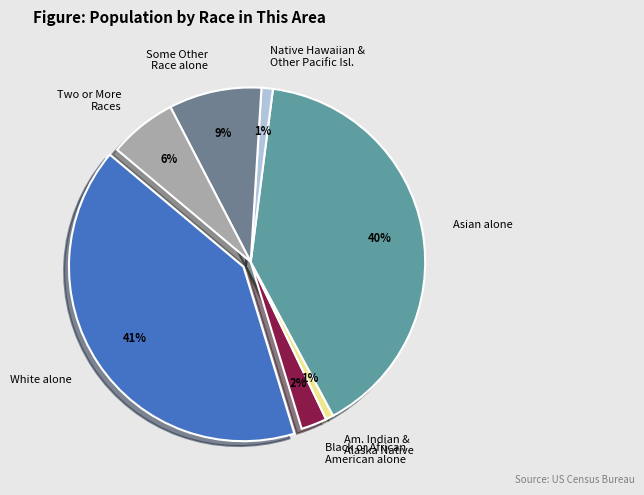

To the nearest percent, what is the difference between the largest and smallest slice percentages?

40%